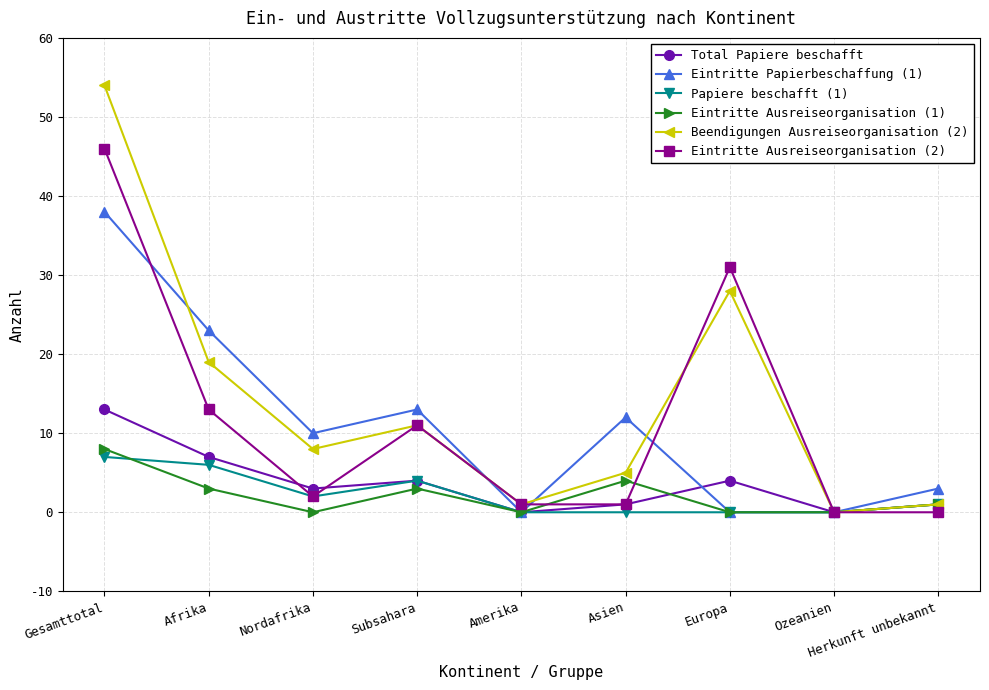

Where is Total Papiere beschafft nearest to the value 6?

Afrika